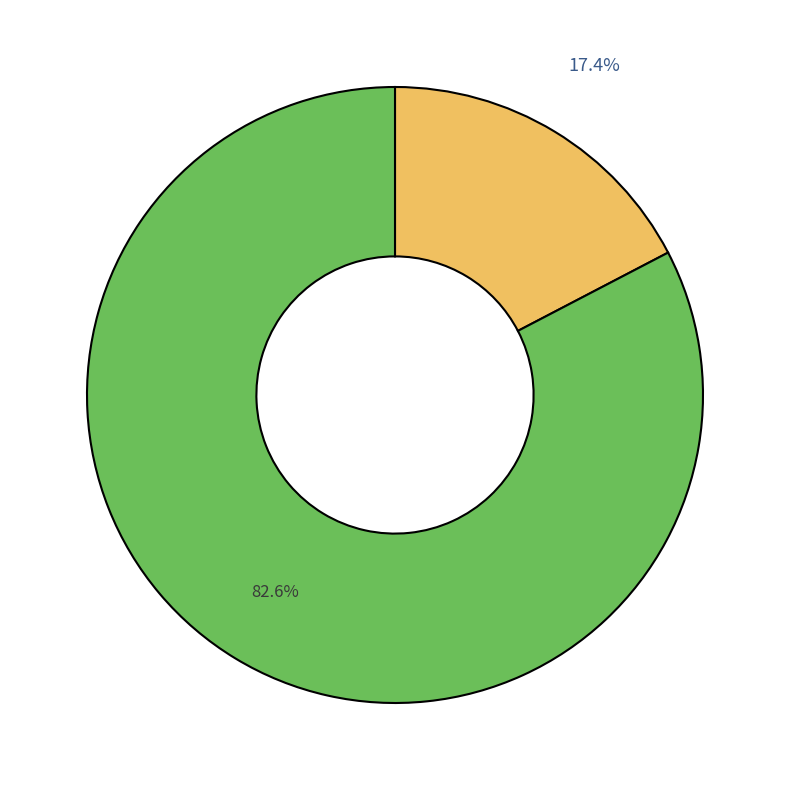

Is there a majority slice in this chart?

Yes